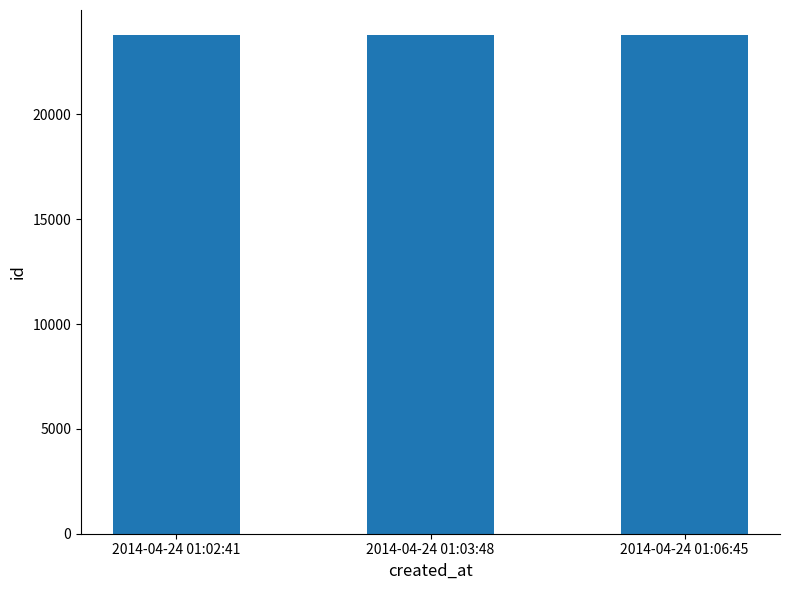

The value at 2014-04-24 01:02:41 is 33446. True or false?

False